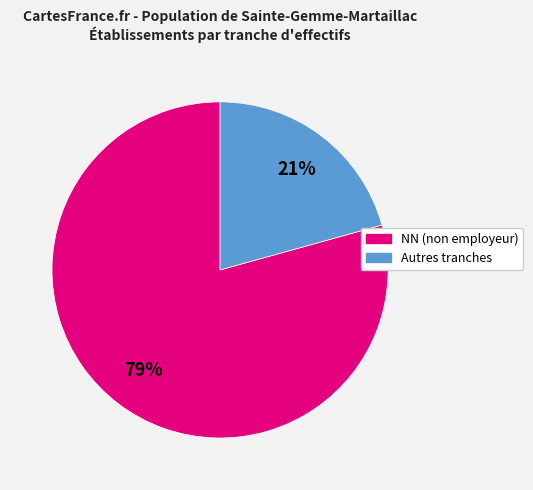

Does any single category account for the majority?

Yes